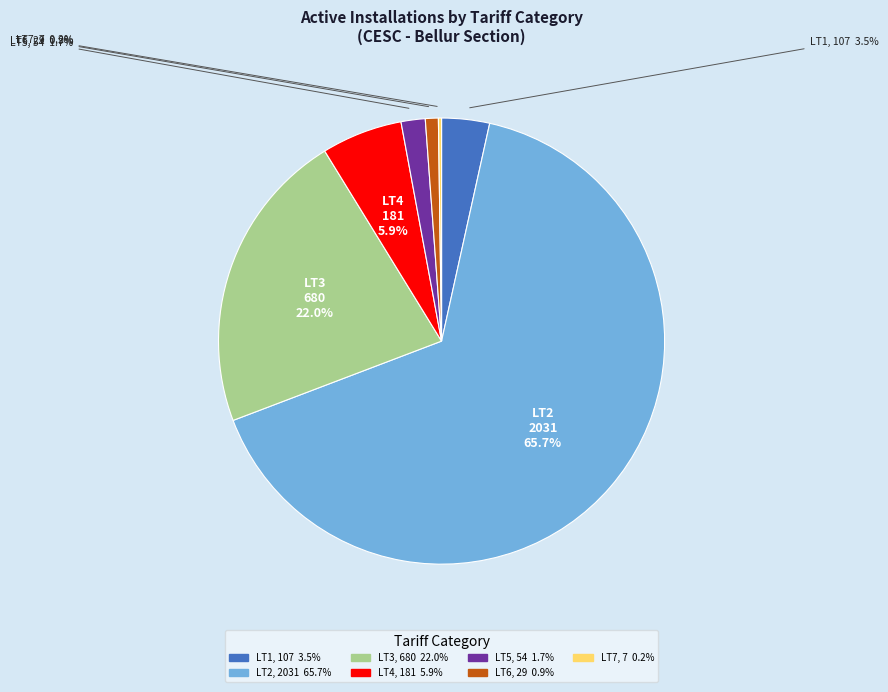

To the nearest percent, what is the combined percentage of LT2 and LT5?

67%